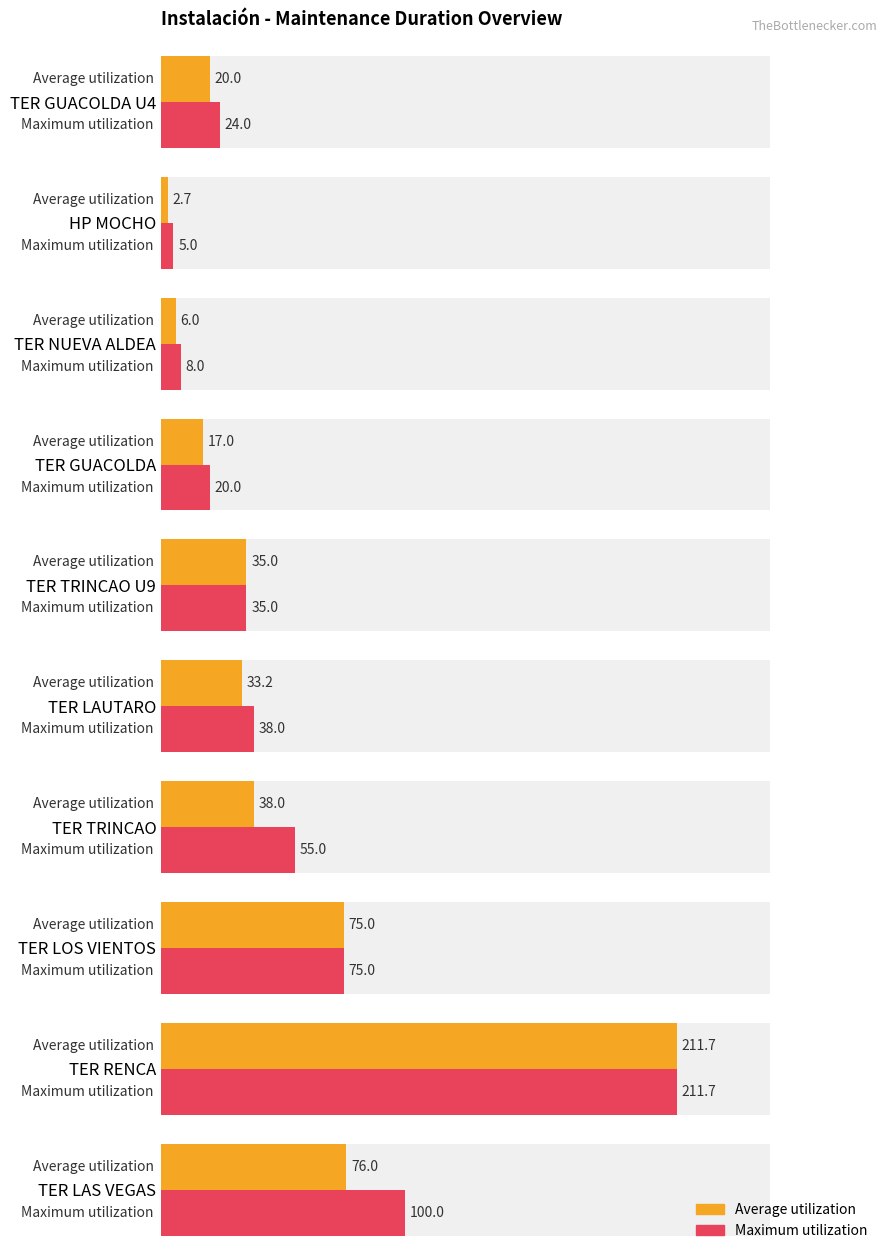

What is the total value across all series at TER LAS VEGAS?

176.0